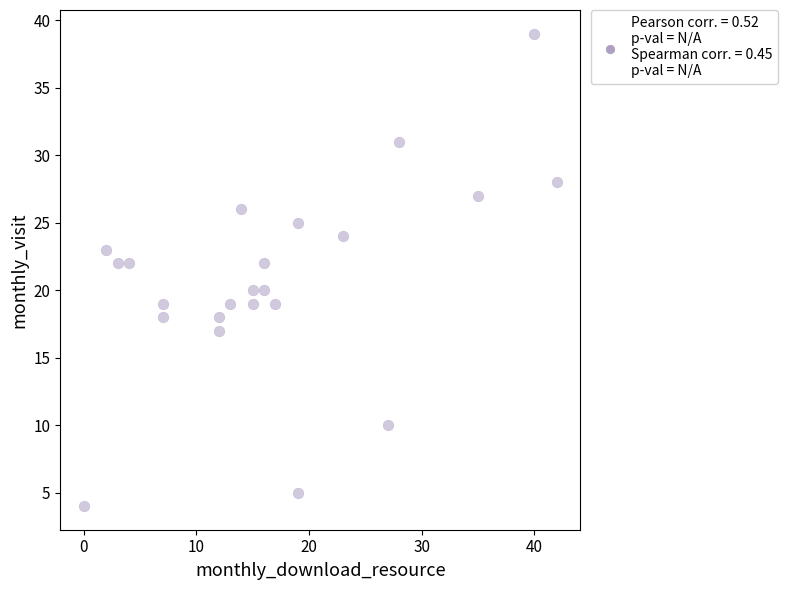

What is the range of X values (max minus min)?

42